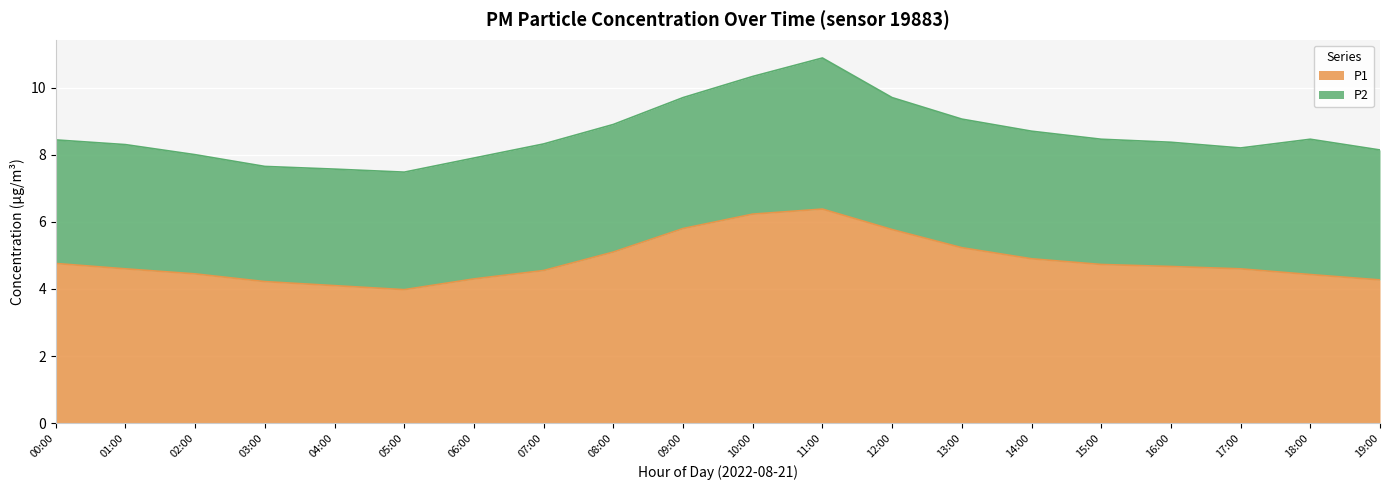

At which category does the data reach its first local valley?

05:00